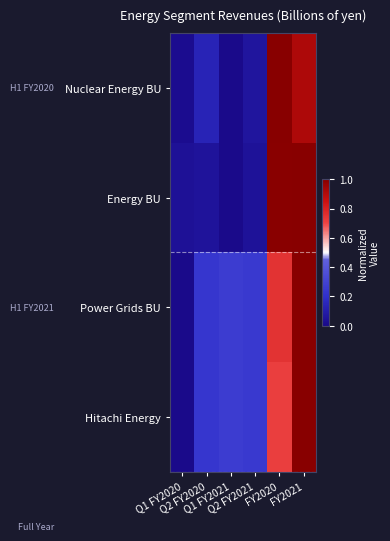

Which series has the largest total across all categories?

Power Grids BU